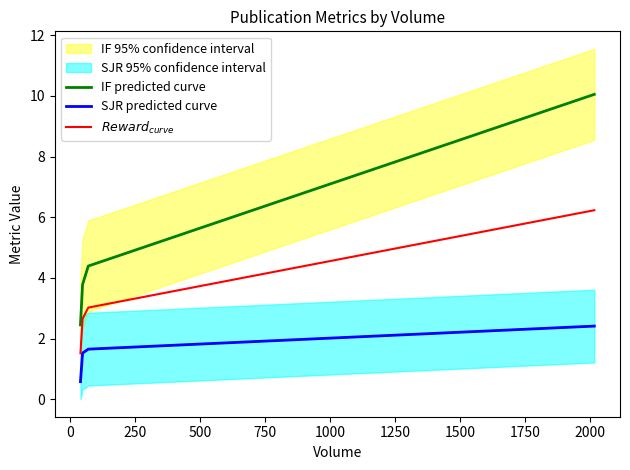

True or false: IF predicted curve and SJR predicted curve cross at least once.

False